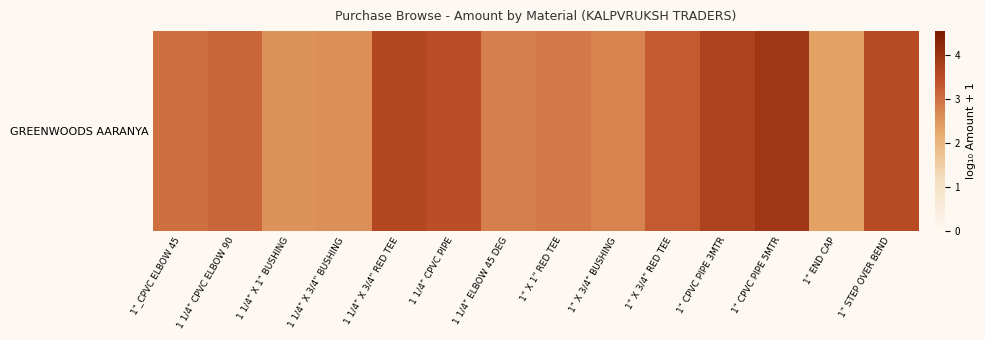

Is it true that the value at 1" X 3/4" BUSHING is 2.8?

True